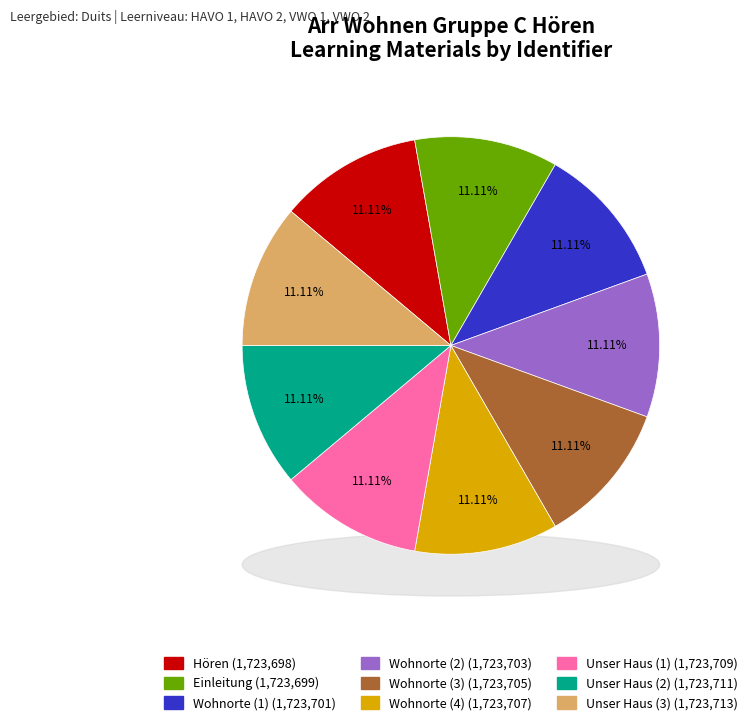

Does Wohnorte (2) account for over 50% of the chart?

No